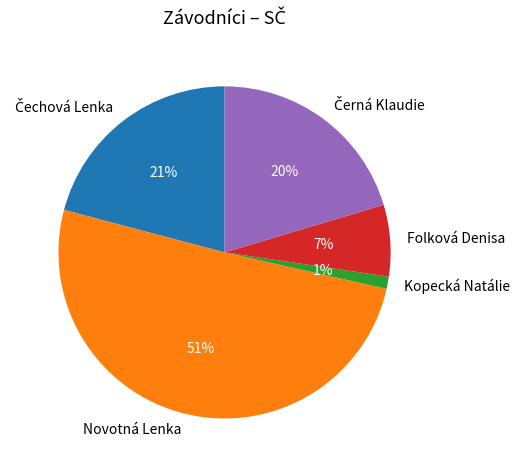

Is the sum of Kopecká Natálie and Novotná Lenka greater than half?

Yes